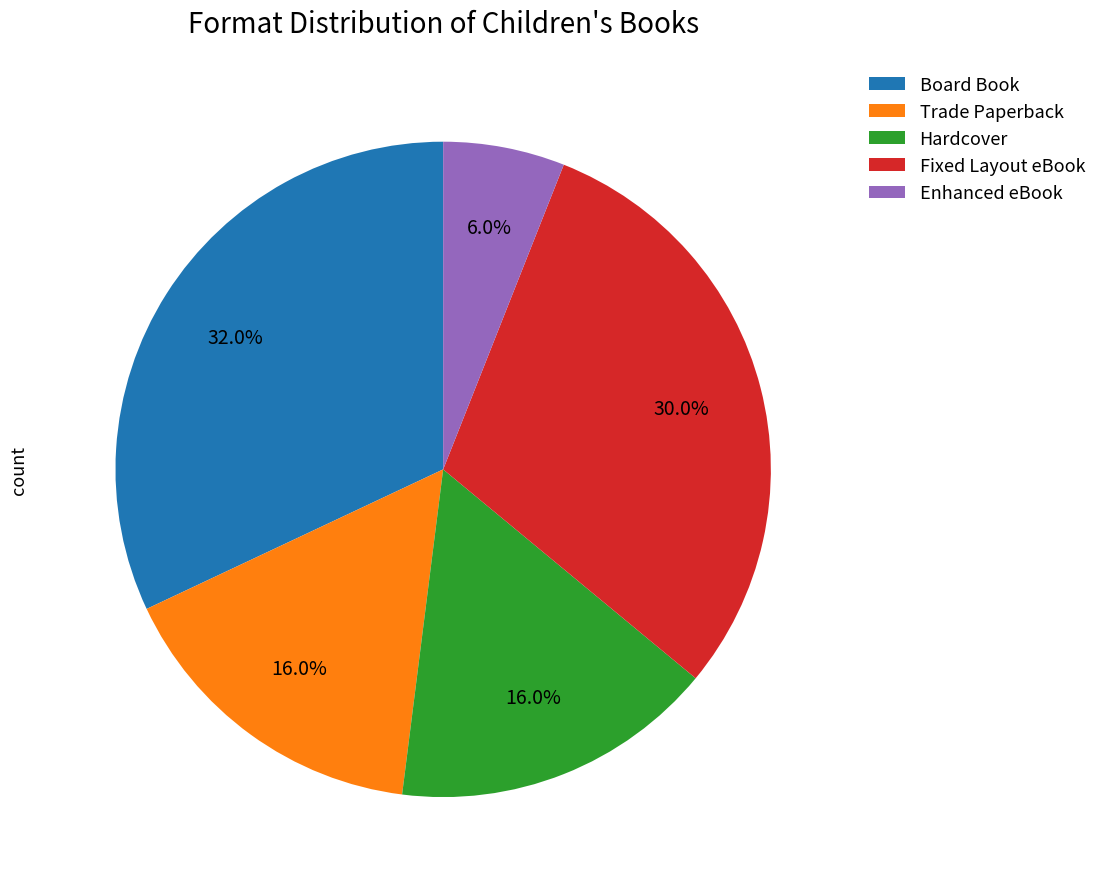

Is the sum of Fixed Layout eBook and Board Book greater than half?

Yes